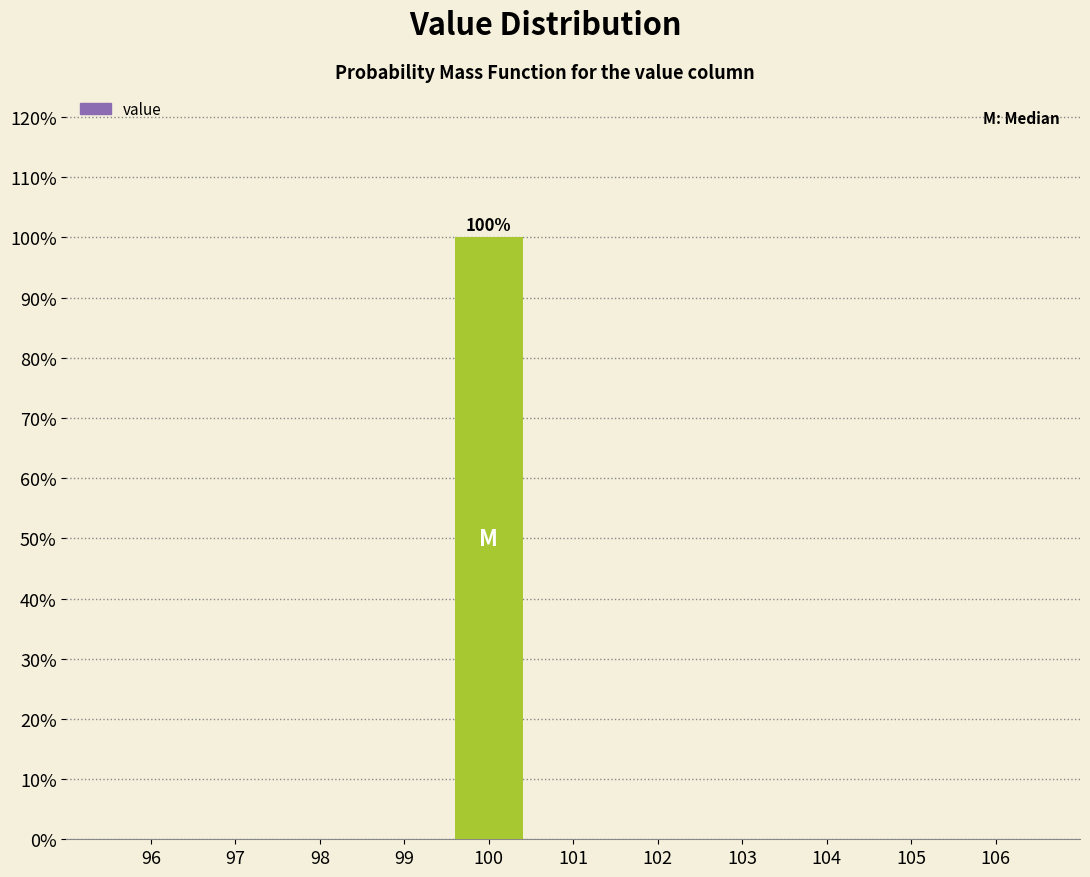

Reading left to right, what are all the values shown in this chart?

96=0	97=0	98=0	99=0	100=100	101=0	102=0	103=0	104=0	105=0	106=0